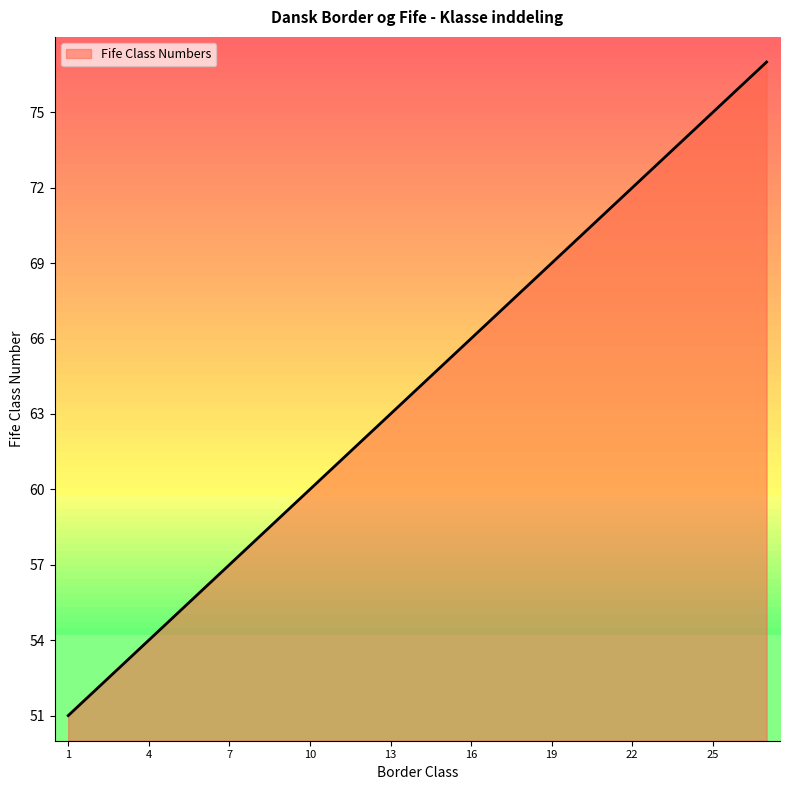

How many values are below 64?

13